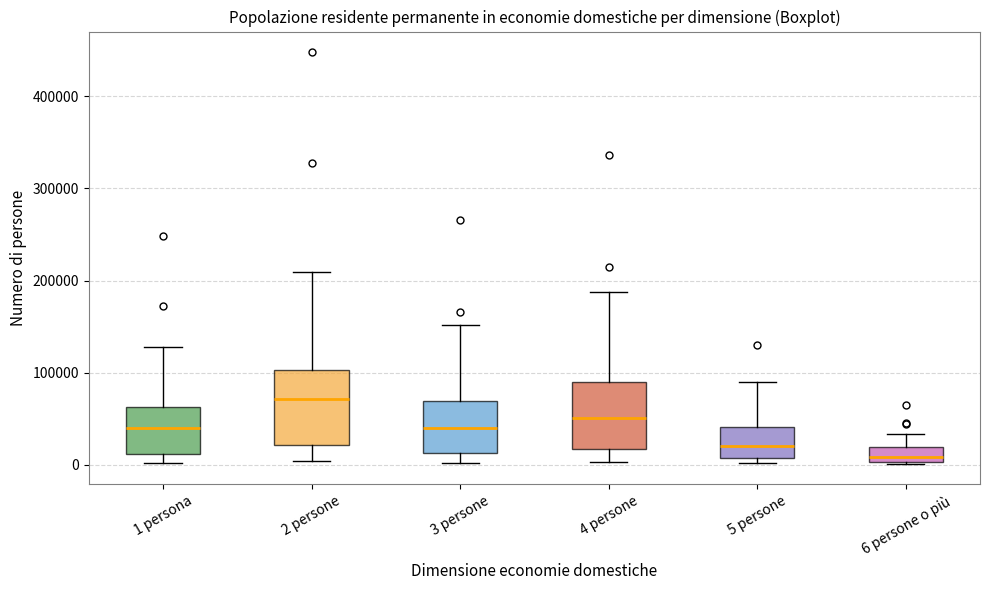

Reading left to right, read every box against the y-axis: the position of its median line, the range the box covers, and the ends of its whiskers. The values are not printed on the chart, so give them approximately, as read against the axis.

1 persona: median 40000, box 10000 to 60000, whiskers 0 to 130000
2 persone: median 70000, box 20000 to 100000, whiskers 0 to 210000
3 persone: median 40000, box 10000 to 70000, whiskers 0 to 150000
4 persone: median 50000, box 20000 to 90000, whiskers 0 to 190000
5 persone: median 20000, box 10000 to 40000, whiskers 0 to 90000
6 persone o più: median 10000, box 0 to 20000, whiskers 0 to 30000